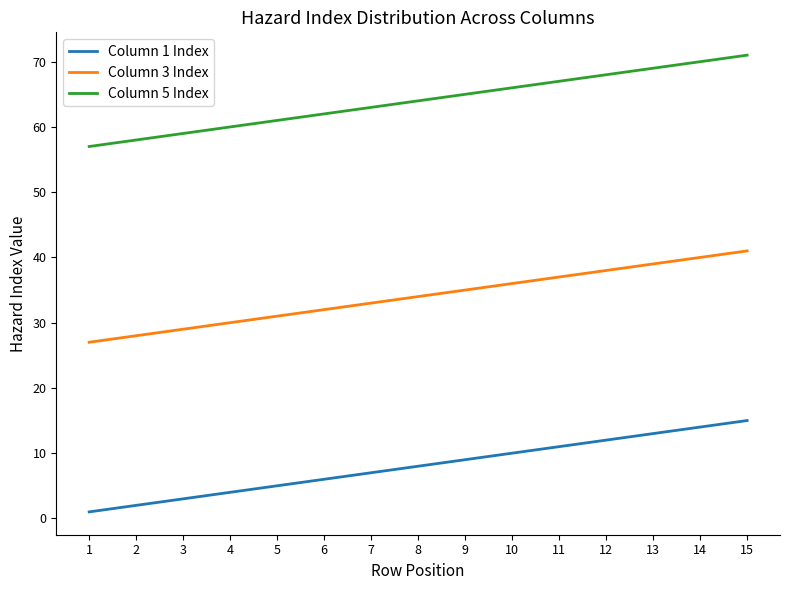

List the series in order of their peak value, highest first.

Column 5 Index, Column 3 Index, Column 1 Index